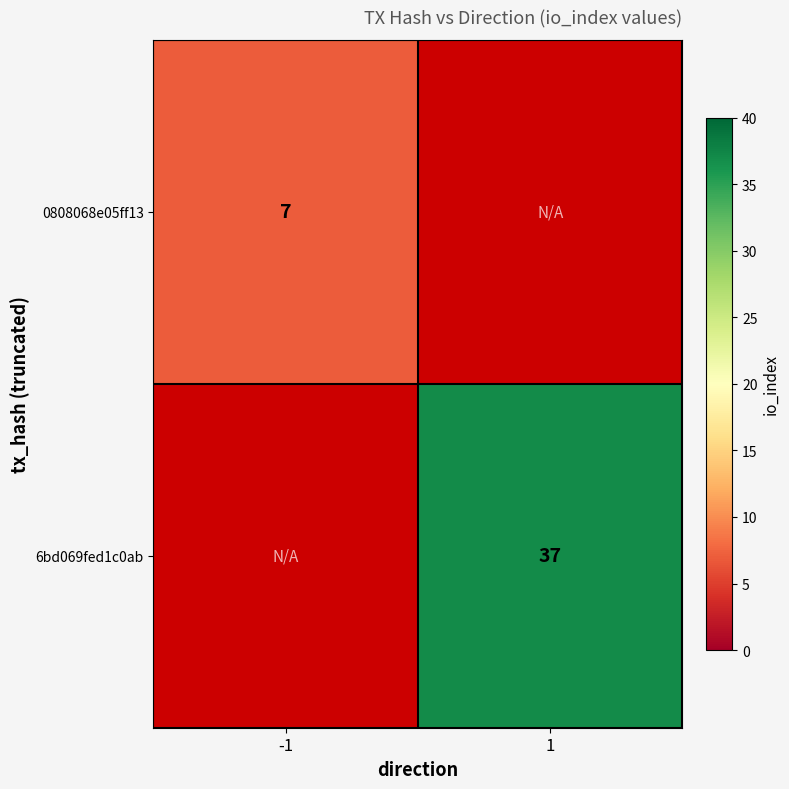

Is it true that 0808068e05ff13 equals 12 at -1?

False